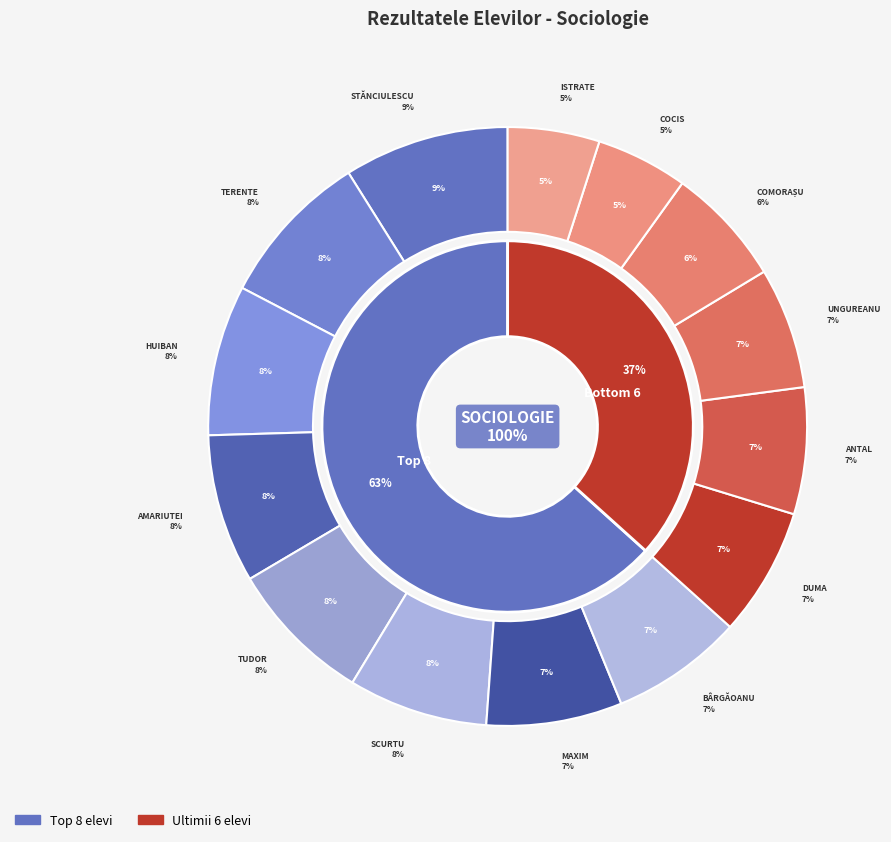

What is the change in value from HUIBAN N. DORA to ANTAL L. LAURA?

-1.3